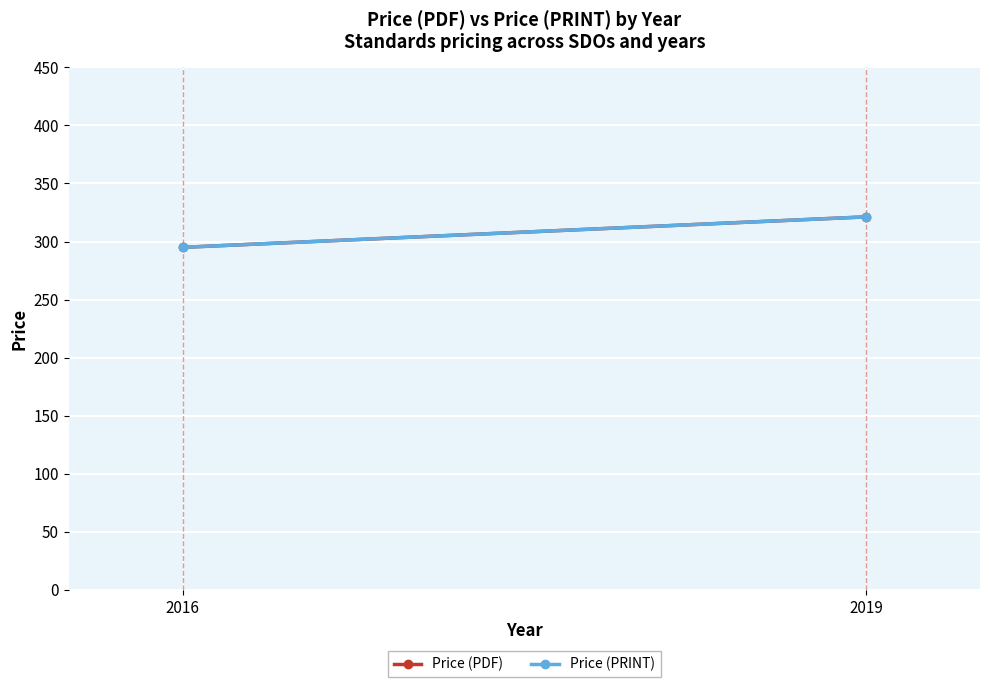

What is the value of the Price (PDF) point at the 2nd from the left?

321.2